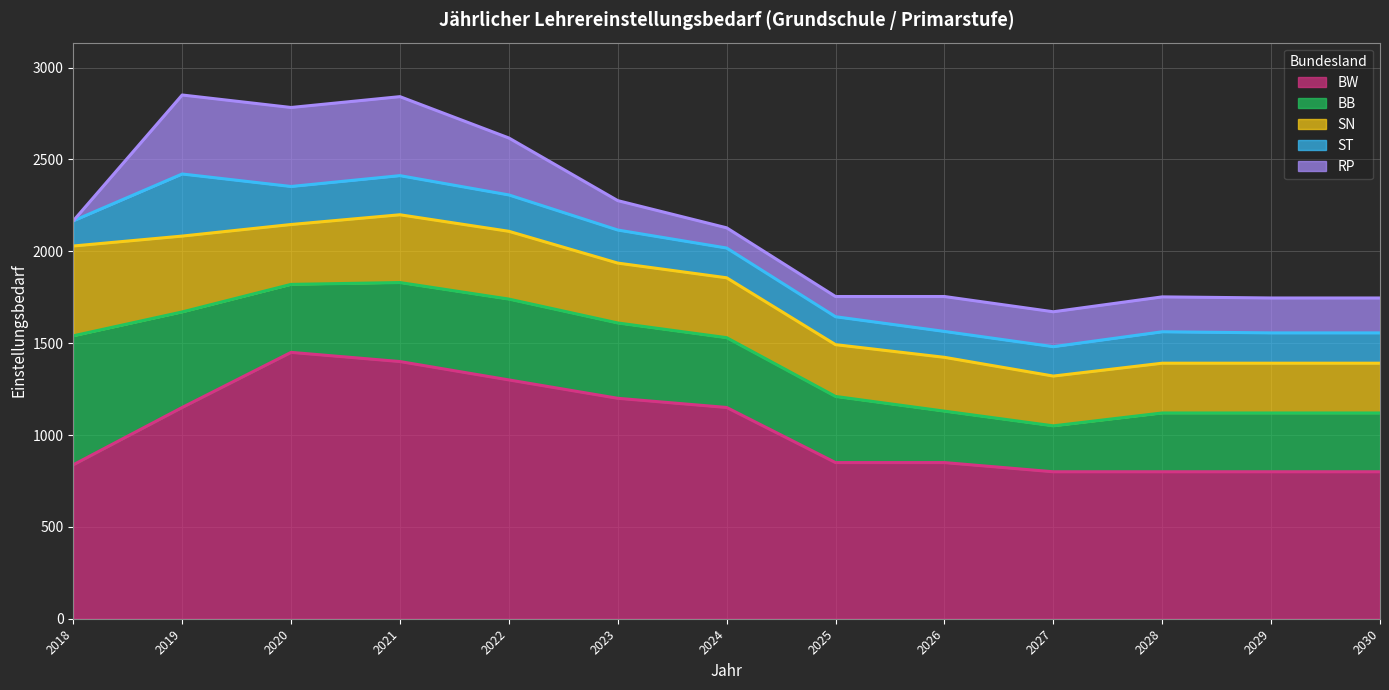

True or false: SN and BB cross at least once.

True